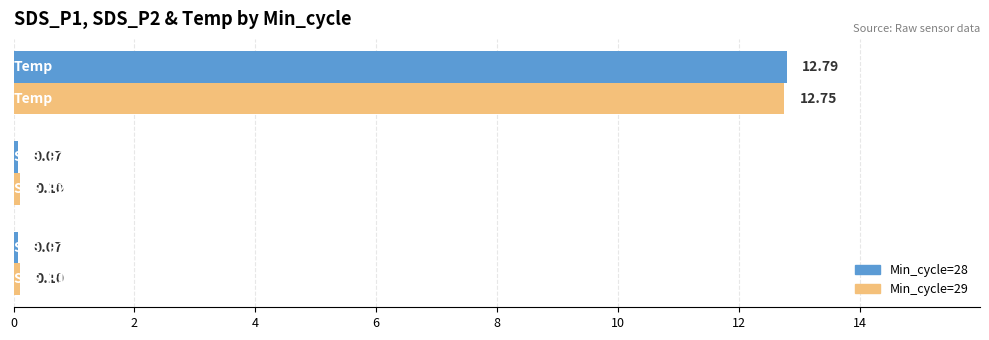

What is the lowest value of the Min_cycle=28 series?

0.1